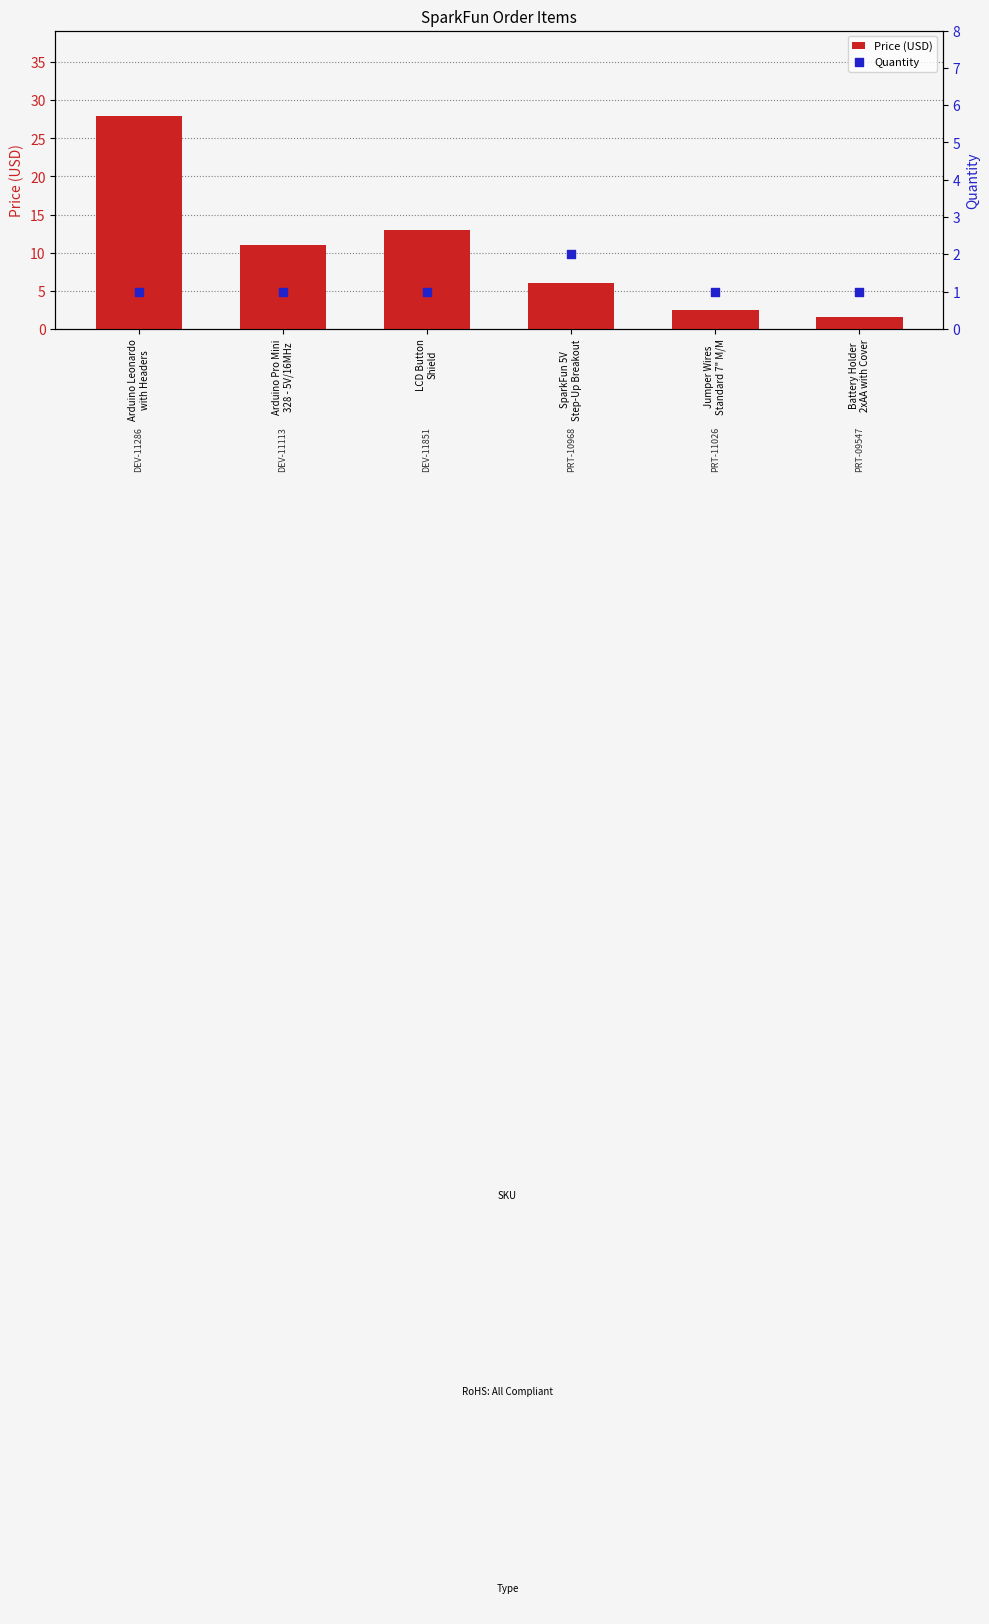

Which series contains the highest Y value?

Price (USD)